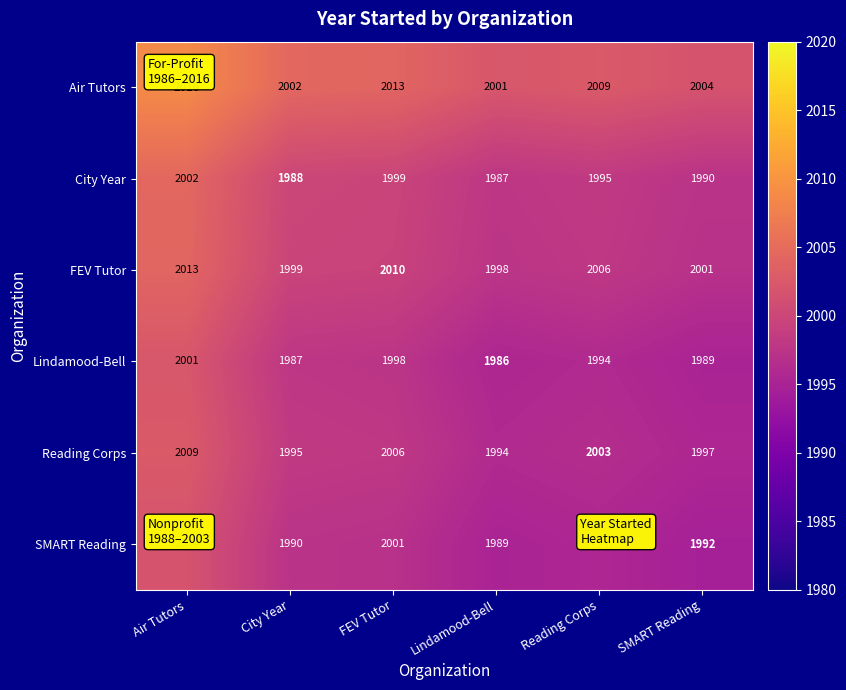

Which category has the highest value across all series?

Air Tutors